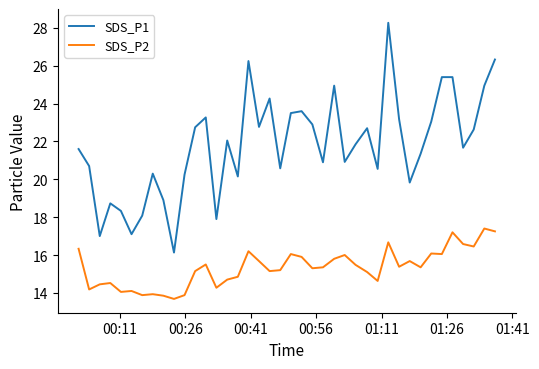

List the series in order of their overall mean, highest first.

SDS_P1, SDS_P2